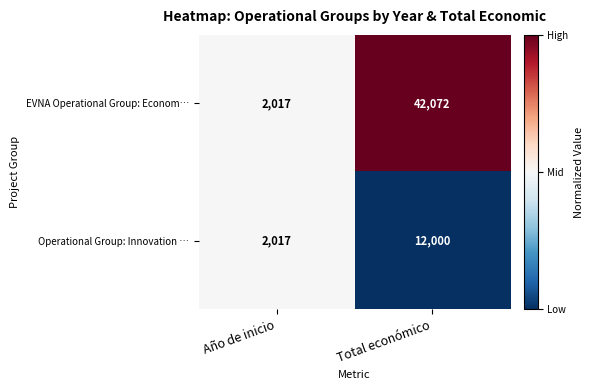

At Total económico, list the series in order from largest to smallest.

EVNA Operational Group: Econom…, Operational Group: Innovation …